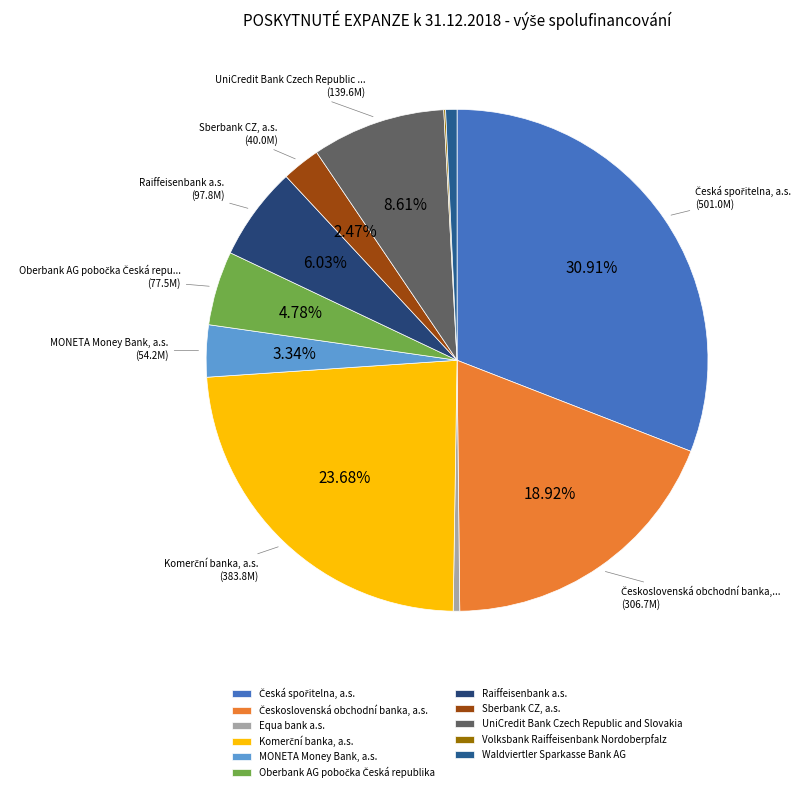

To the nearest percent, what is the combined percentage of Česká spořitelna, a.s. and Volksbank Raiffeisenbank Nordoberpfalz?

31%